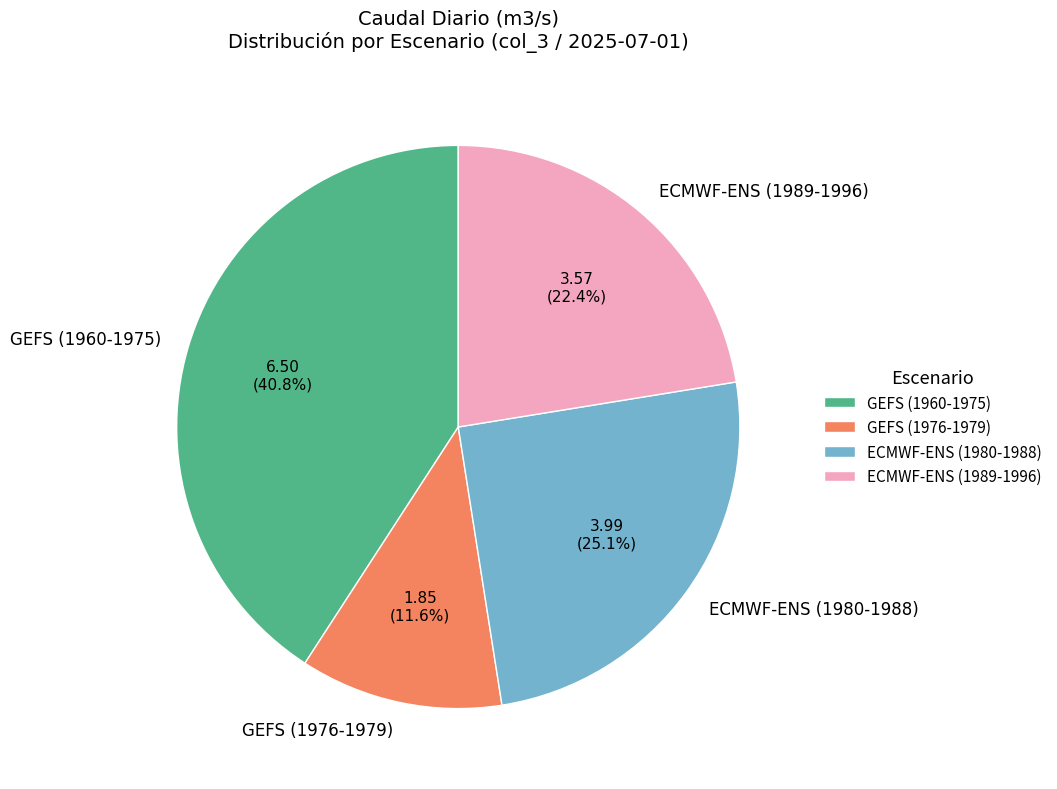

Combined, what portion of the pie is GEFS (1960-1975) and ECMWF-ENS (1989-1996)?

63.3%